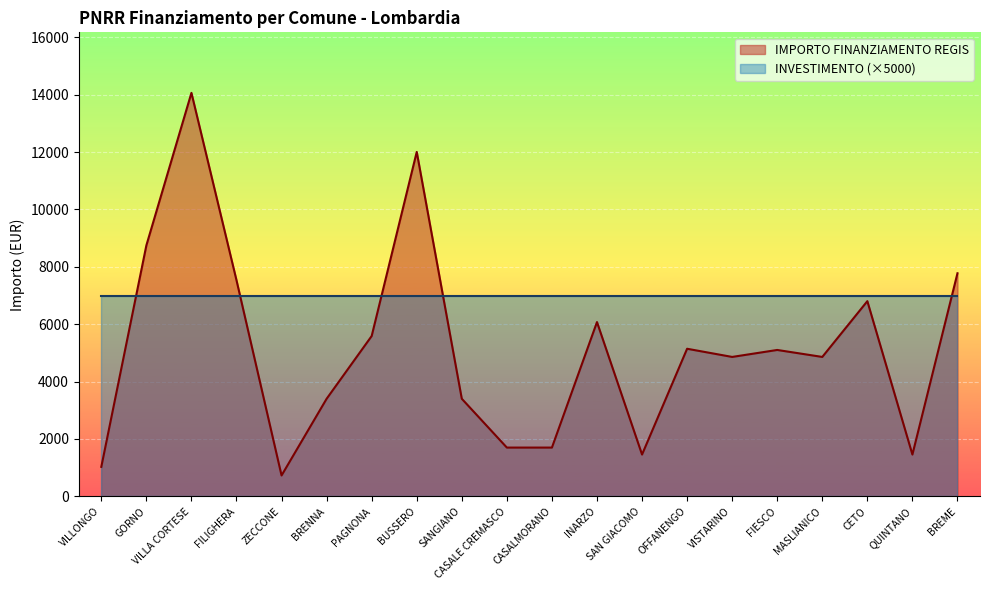

At which category does the chart reach its minimum across all series?

ZECCONE